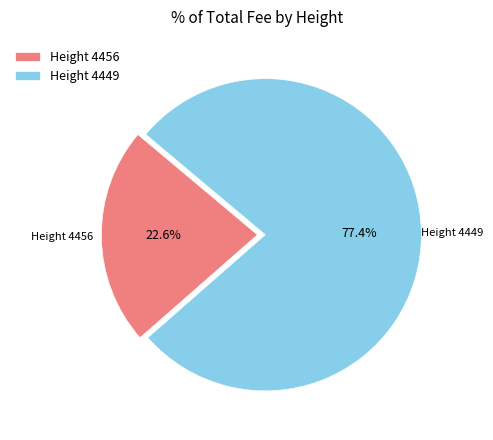

Combined, do Height 4456 and Height 4449 account for over 50%?

Yes